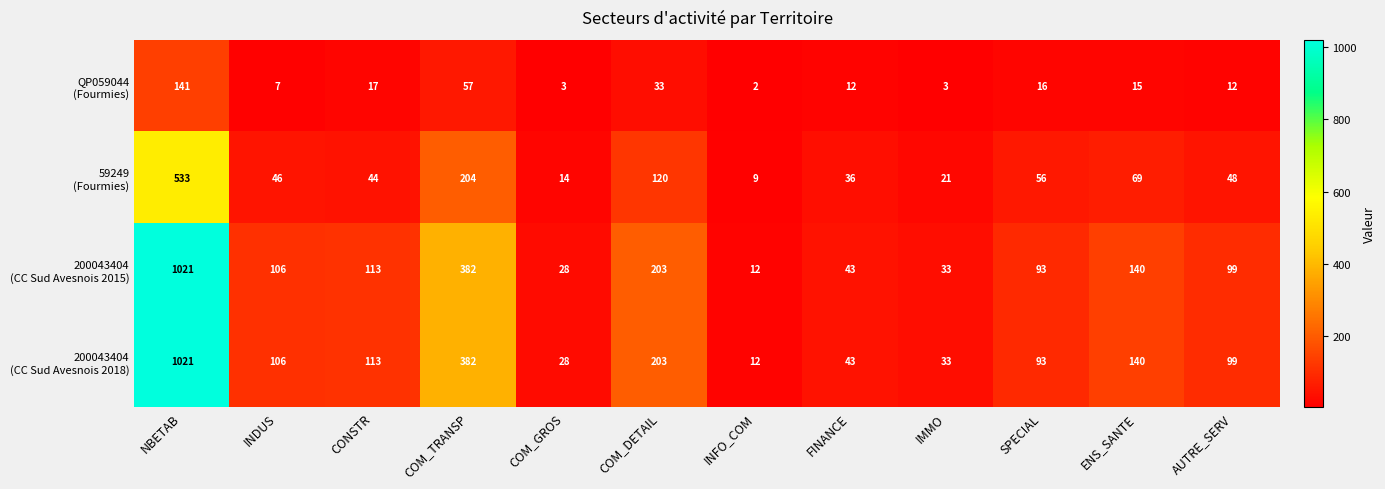

Count the number of categories in the chart.

12